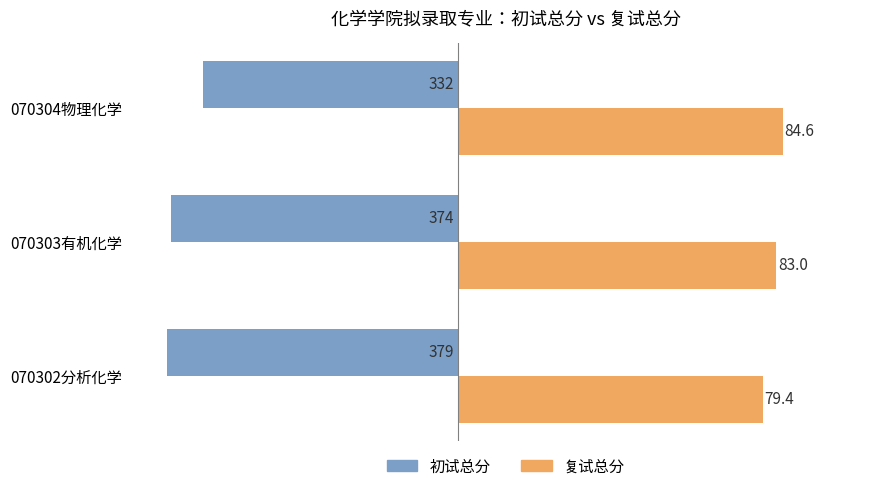

Rank the series by their maximum value, from lowest to highest.

初试总分, 复试总分